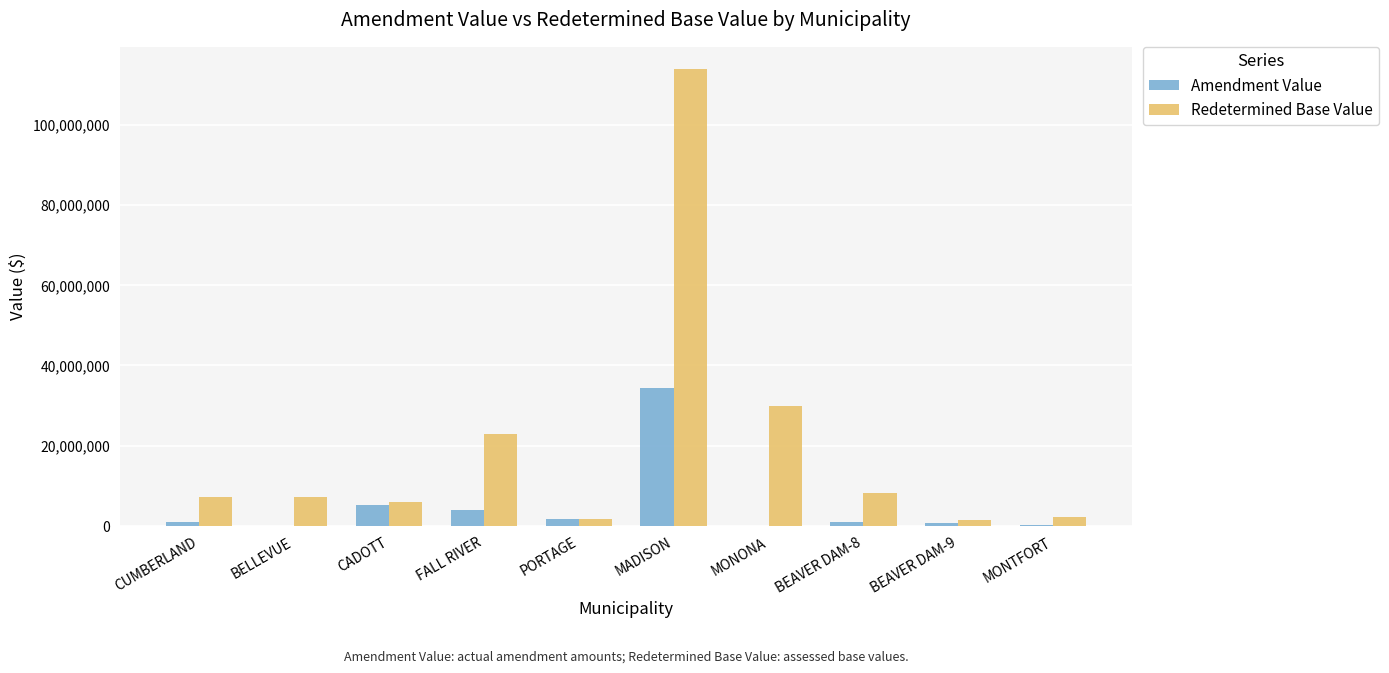

True or false: Amendment Value has a value of 4500 at BELLEVUE.

True